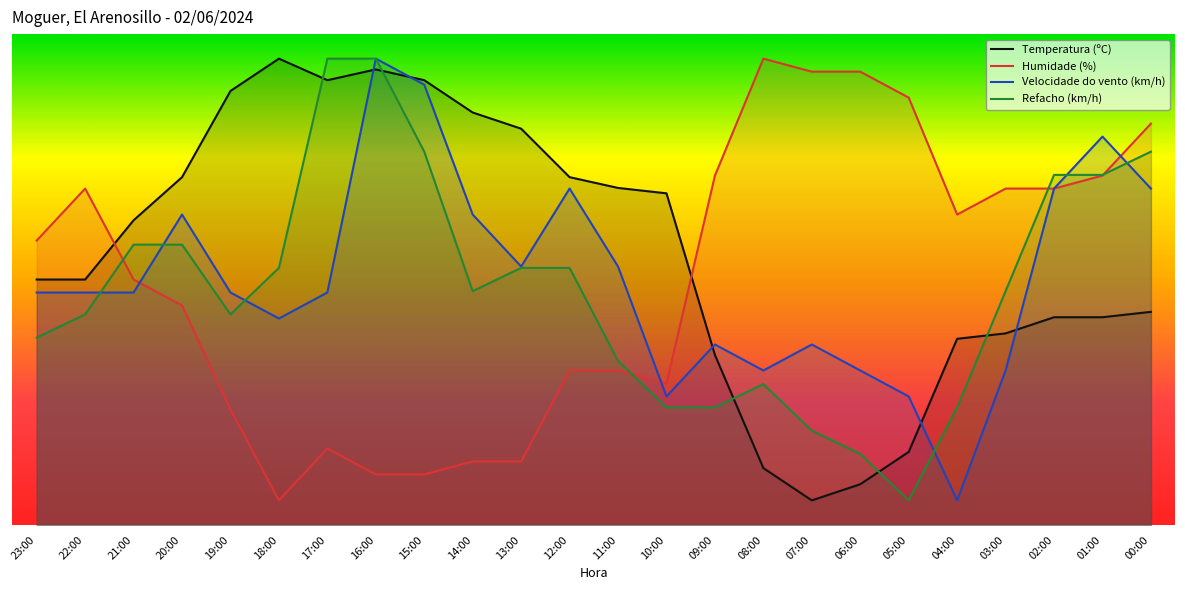

The Refacho (km/h) series shows 42.9 at 22:00. True or false?

True